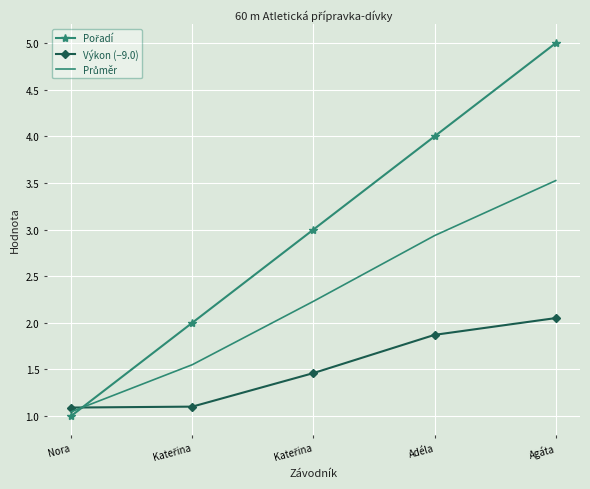

Rank the series at Kateřina from lowest to highest value.

Výkon (−9.0), Průměr, Pořadí